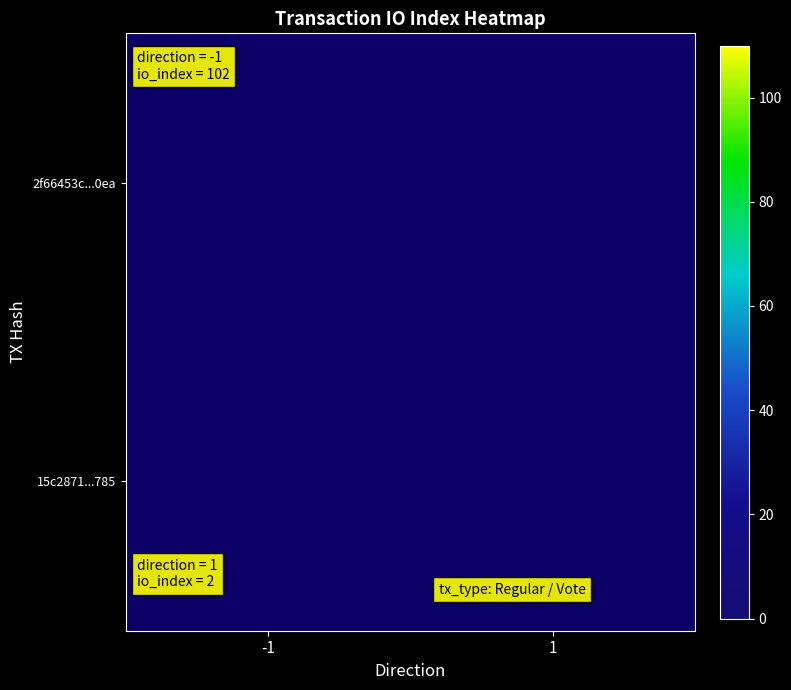

Rank the series at -1 from highest to lowest value.

2f66453c...0ea, 15c2871...785